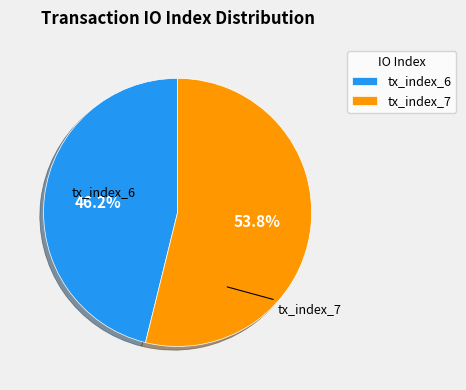

What is the largest slice in the pie chart?

tx_index_7